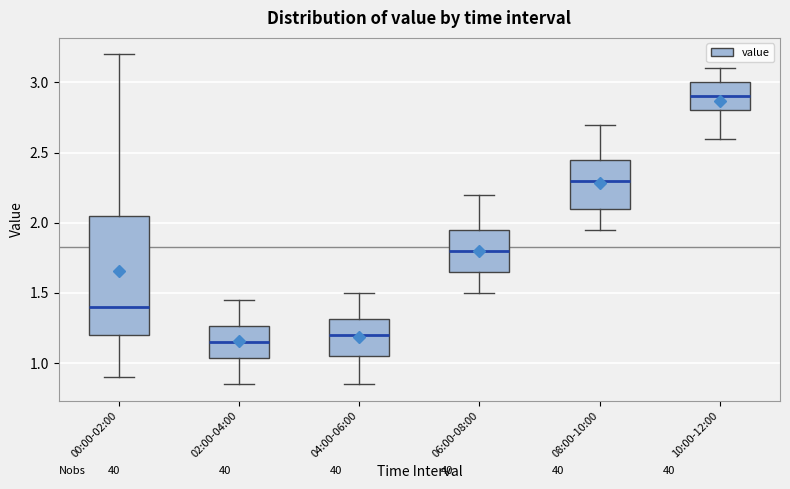

Which box's median line is the lowest?

02:00-04:00